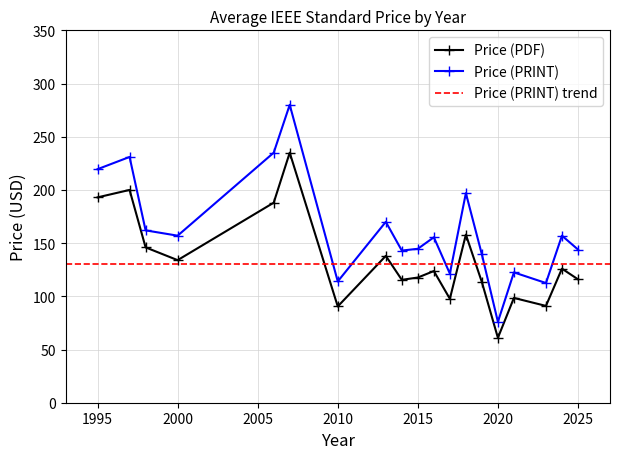

Which series has the largest range (max minus min)?

Price (PRINT)